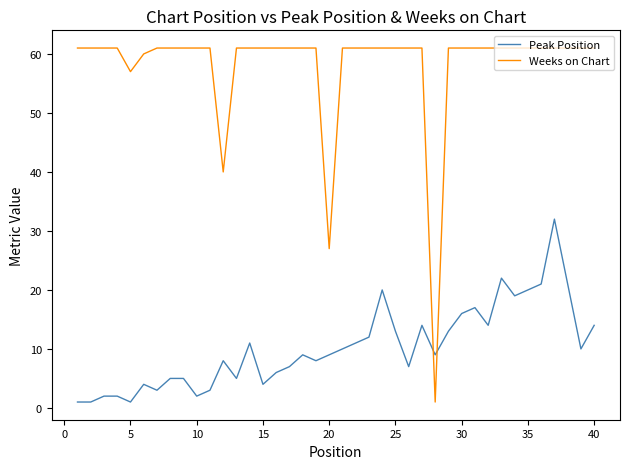

How many times do Weeks on Chart and Peak Position cross each other?

2